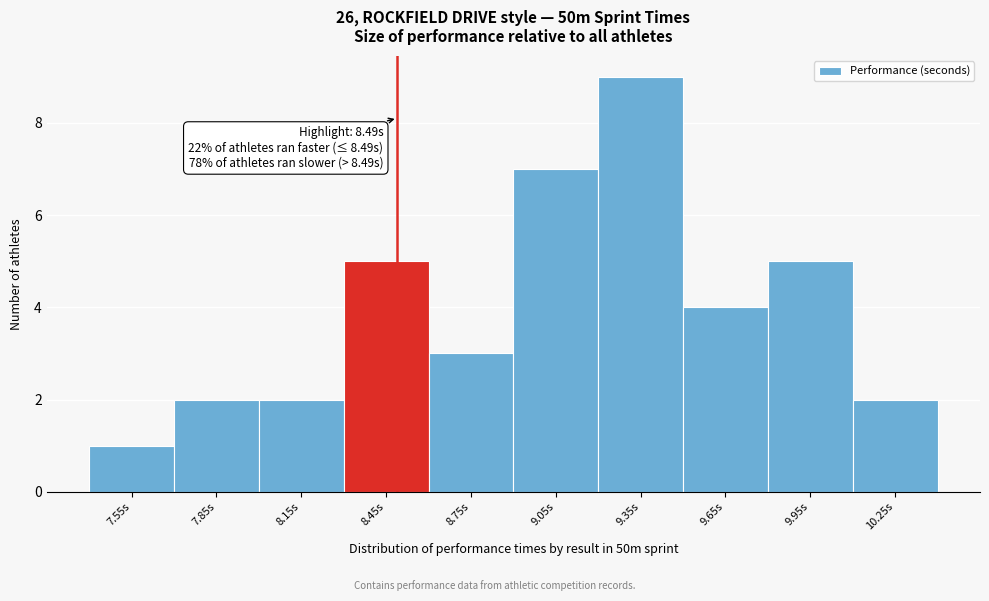

Which range on the x-axis has the tallest bar?

9.2 to 9.5